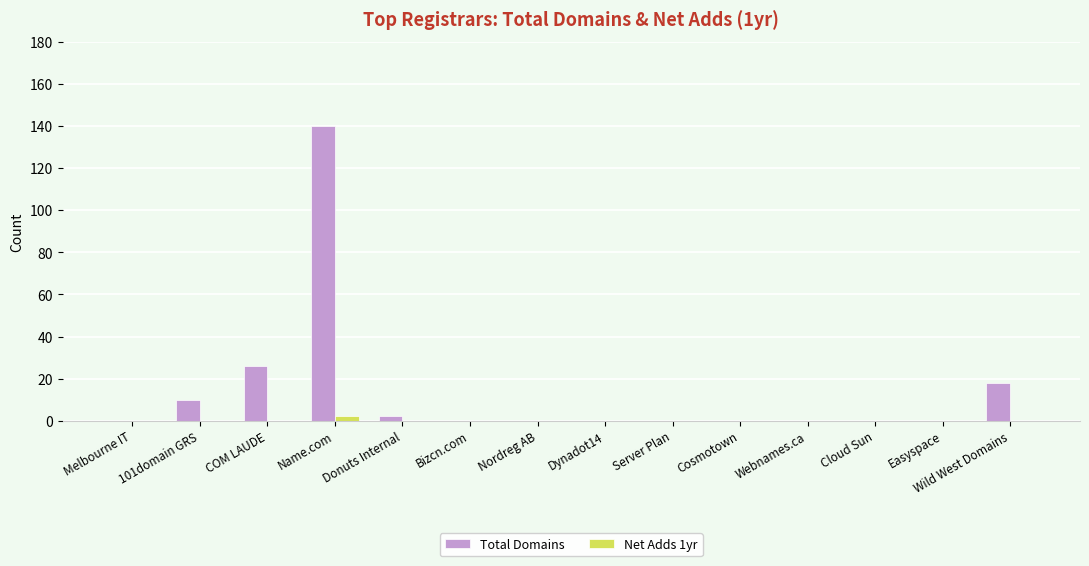

Which series has the largest total across all categories?

Total Domains